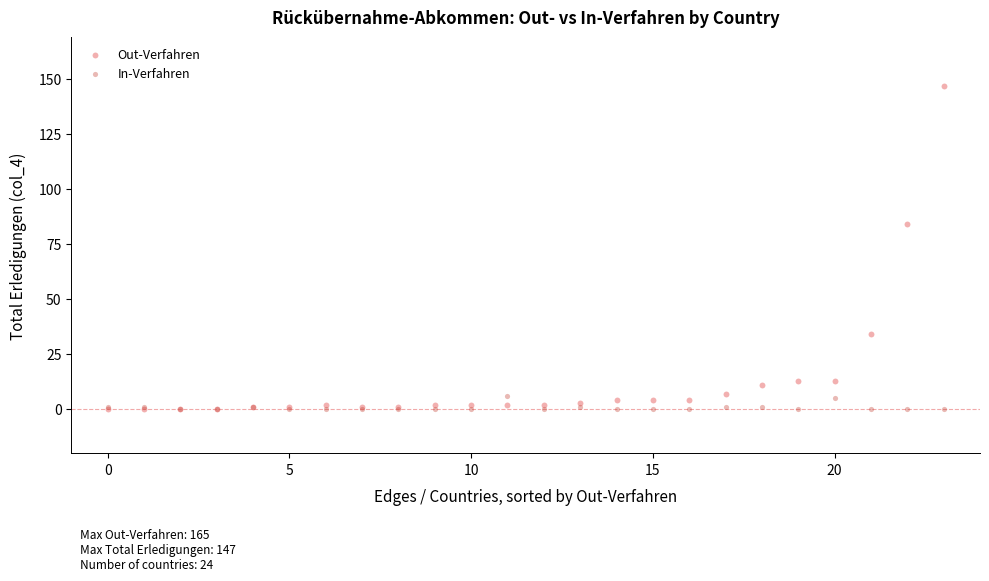

In the Out-Verfahren series, what Y value is closest to 73?

84